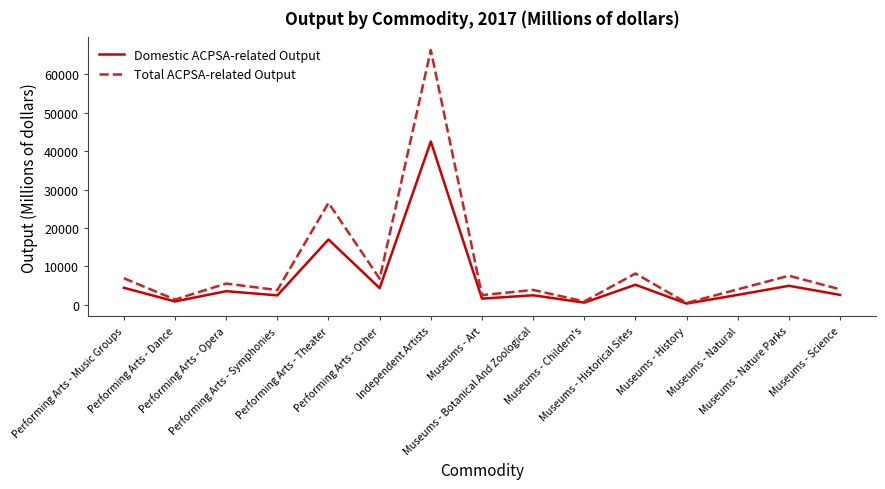

What is the sum of all Domestic ACPSA-related Output values?

95484